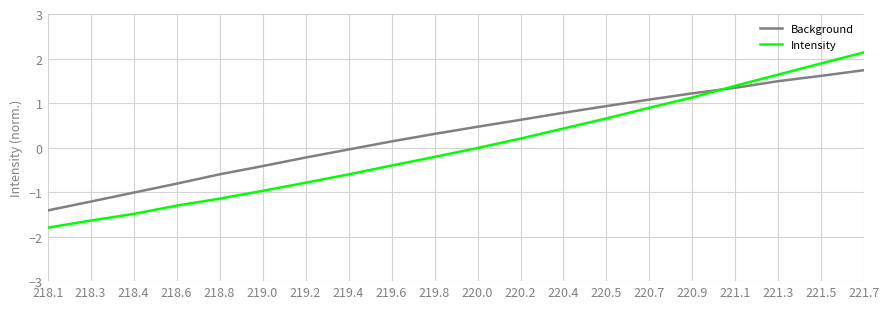

At which category is the sum across all series the highest?

221.7